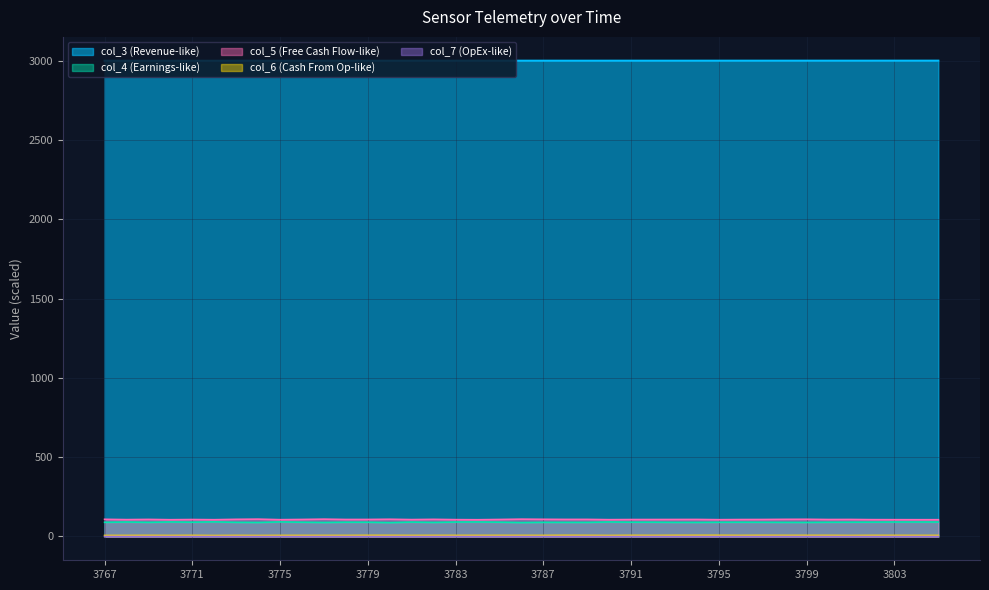

Does the chart have visible grid lines?

Yes